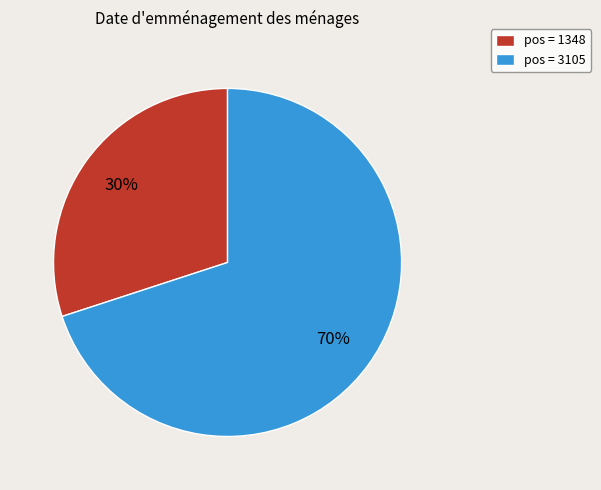

To the nearest percent, what percentage of the pie is pos = 3105?

70%